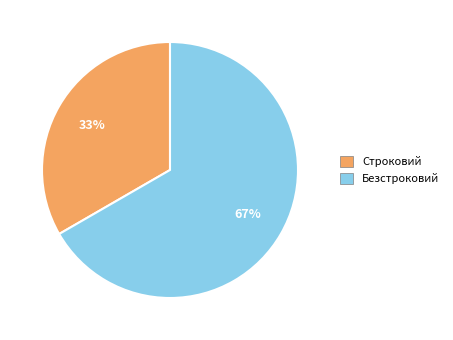

Rank the categories by value from highest to lowest.

Безстроковий, Строковий